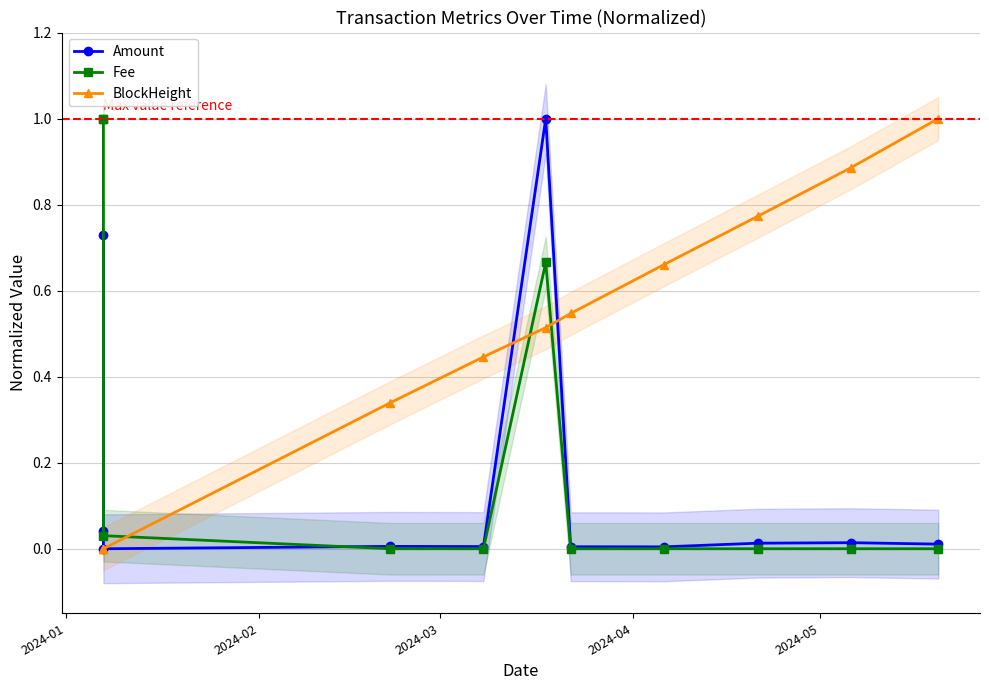

What are all the series names shown in the legend?

Amount, Fee, BlockHeight